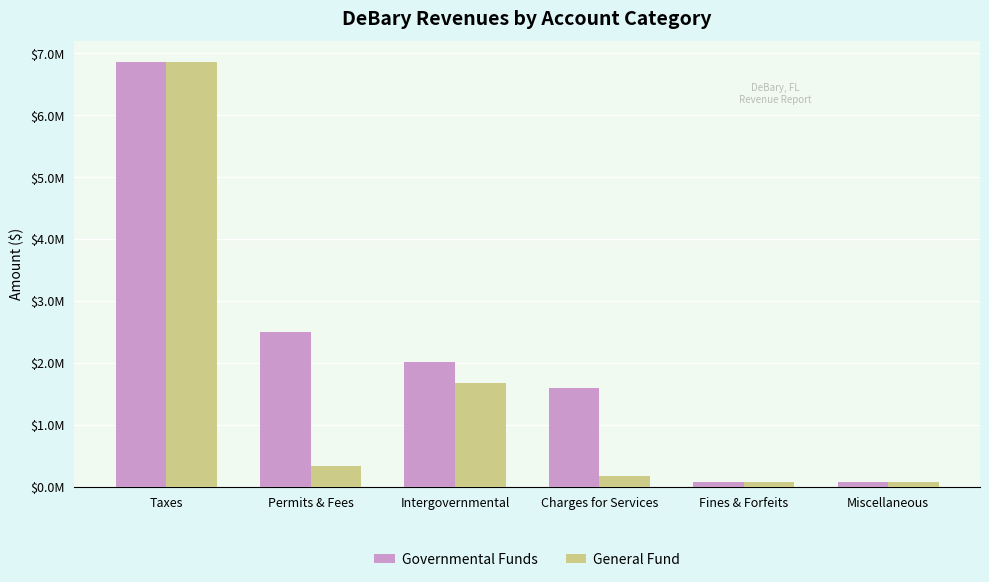

Does the chart contain any negative values?

No